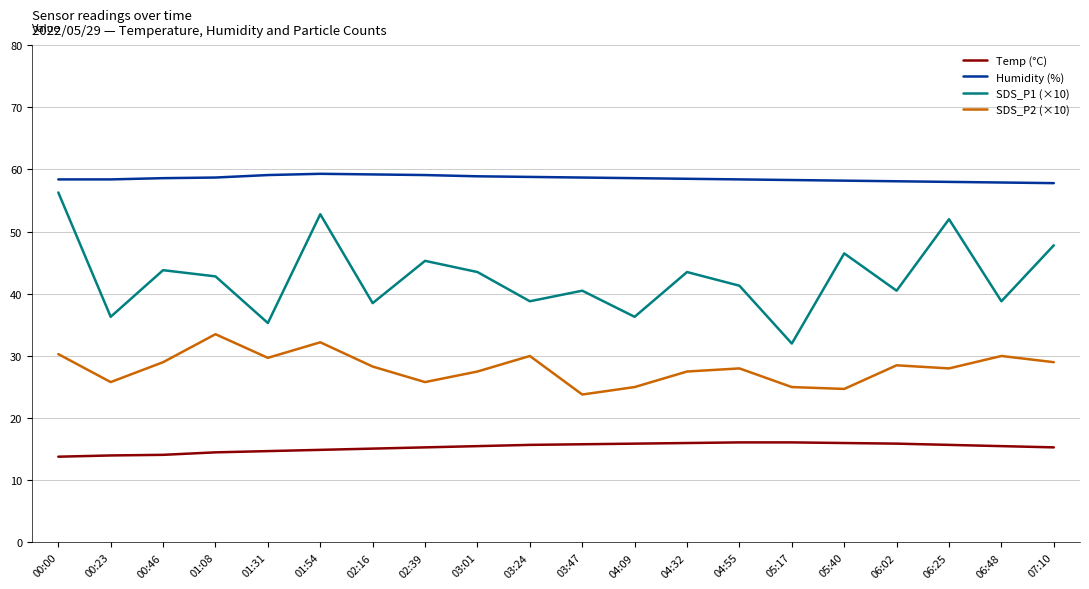

What is the total value across all series at 00:00?

158.8